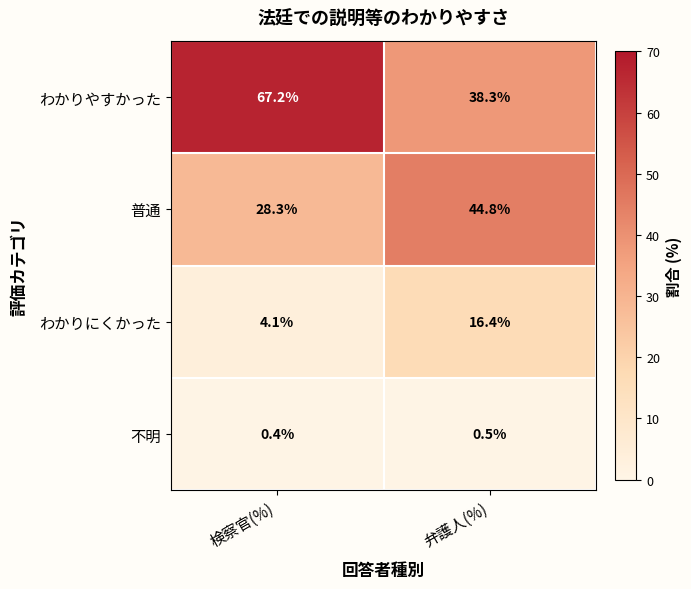

At which label is わかりにくかった closest to 10?

検察官(%)